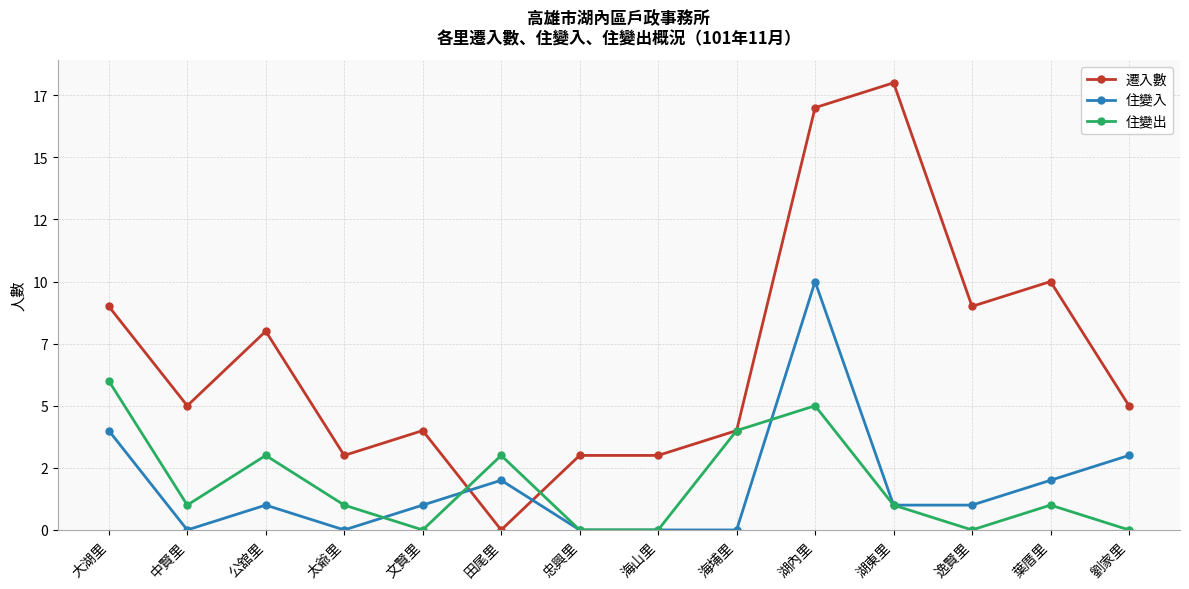

What is the label of the 11th point from the left?

湖東里